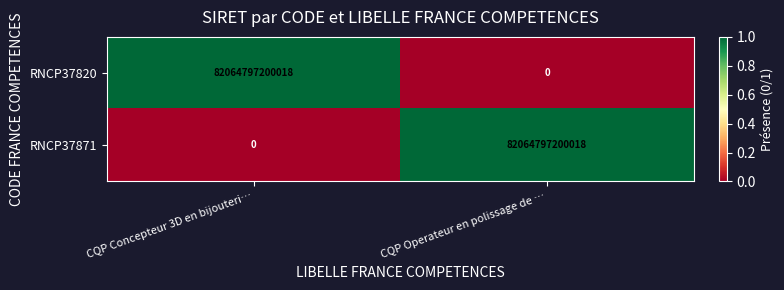

What is the difference between the maximum and minimum values in the RNCP37871 series?

82064797200018